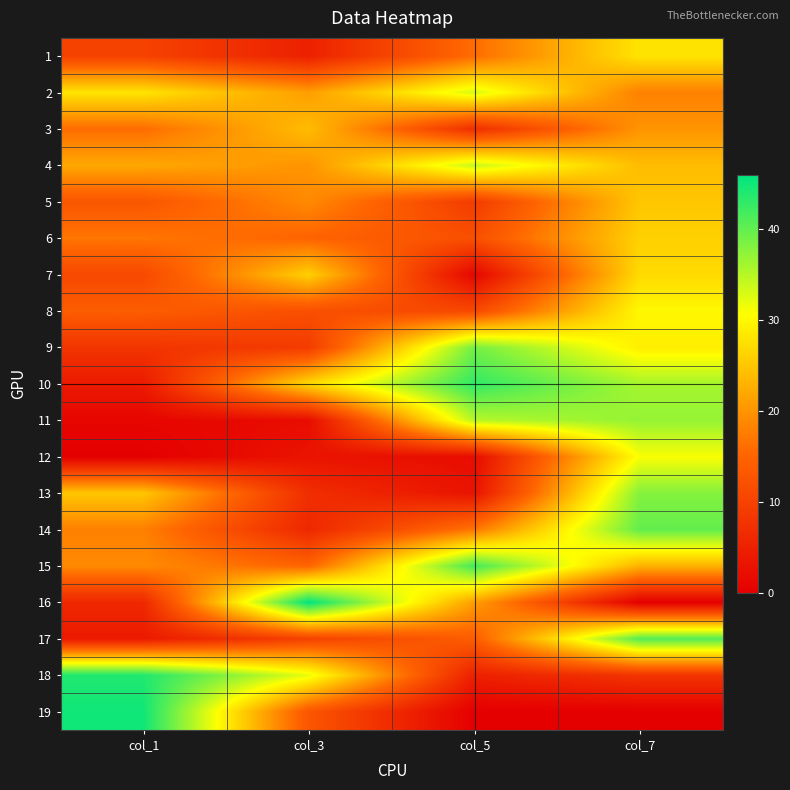

What is the total value across all series at col_7?

481